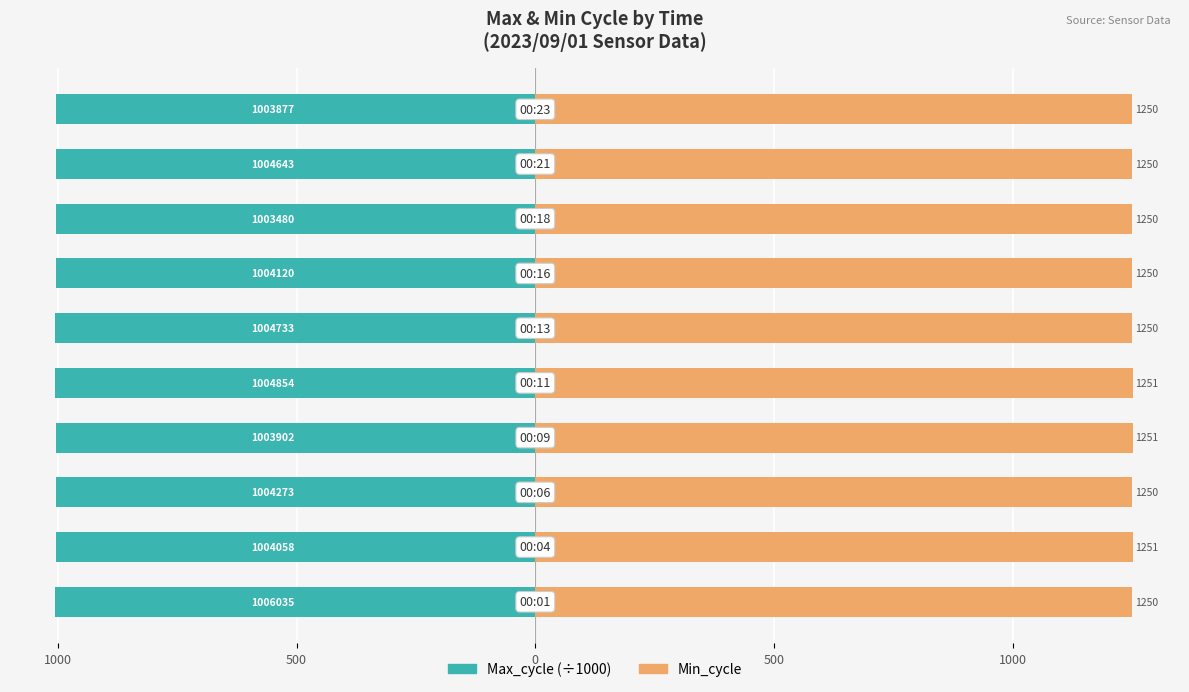

The value of Min_cycle at 0 is 1658.4. True or false?

False